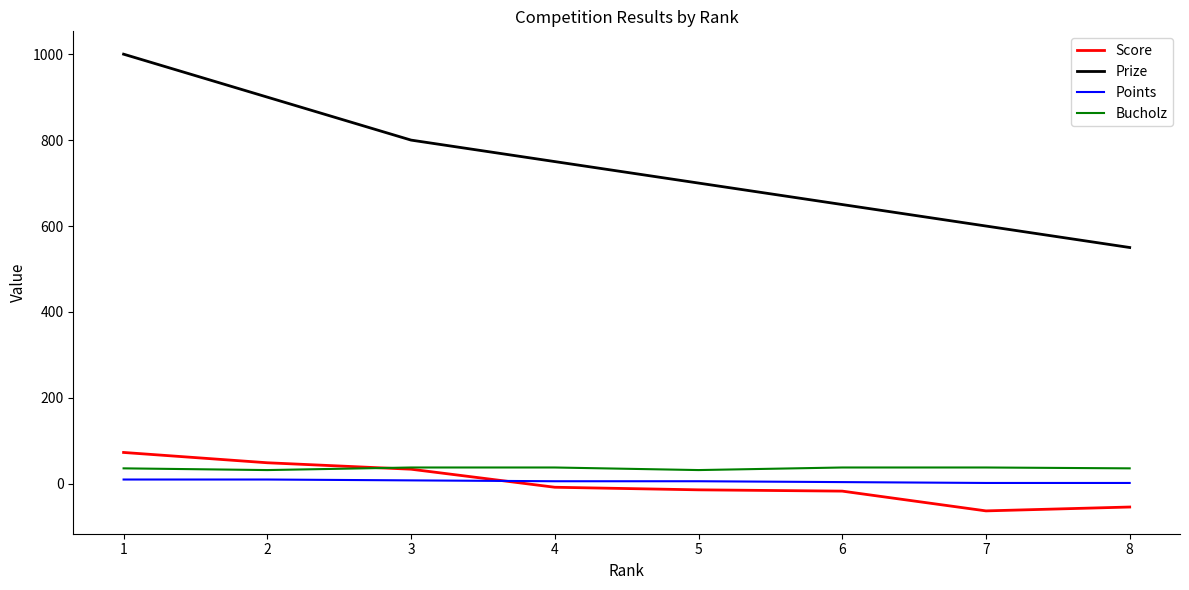

How many intersections are there between Score and Points?

1